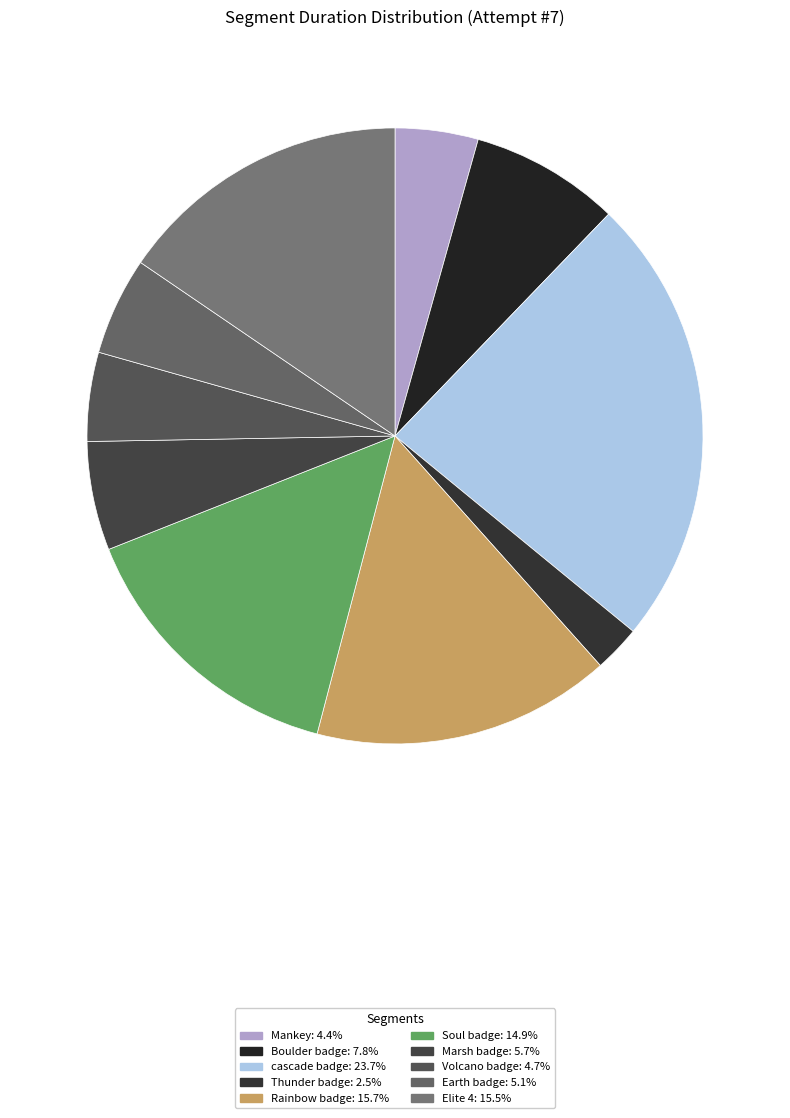

Is Thunder badge the majority of the pie?

No